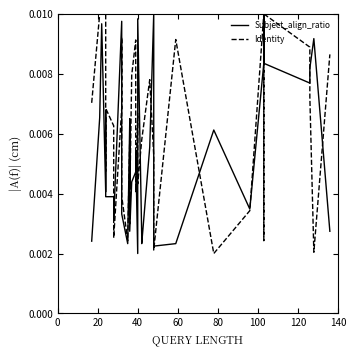

What is the sum of all Identity values?

0.2